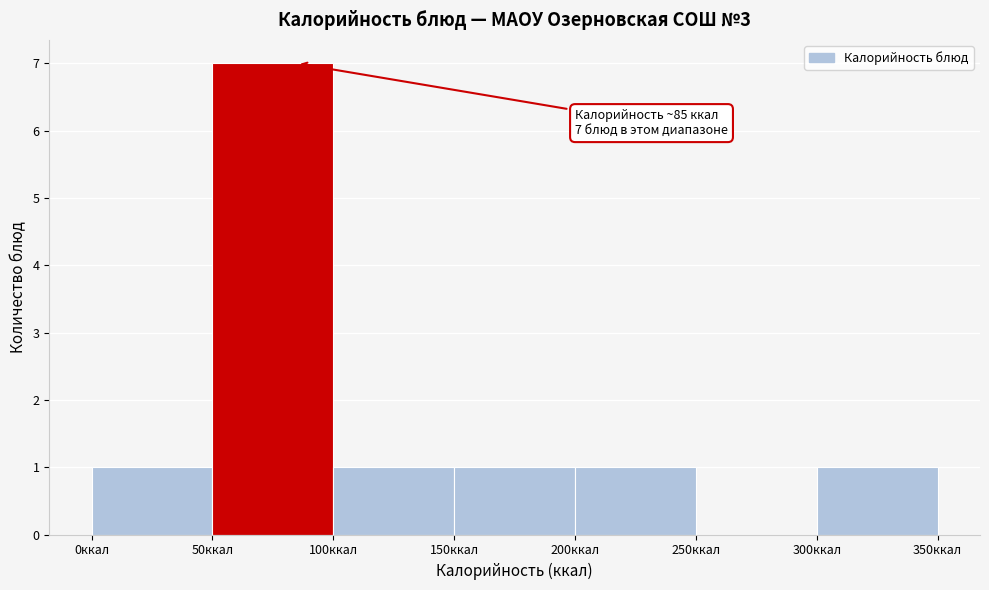

Over which range of the x-axis is the bar tallest?

50 to 100